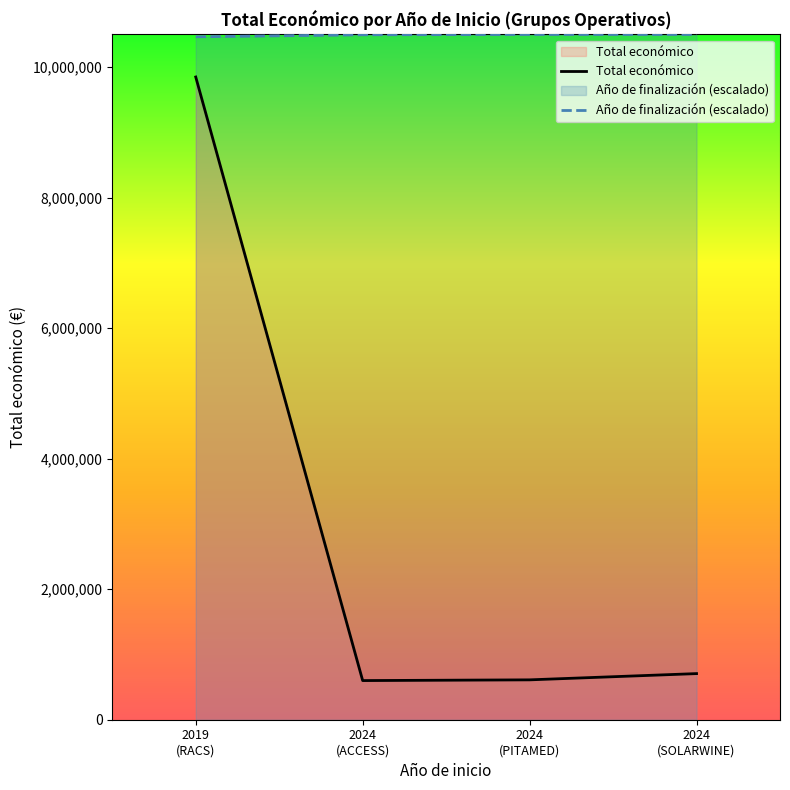

Is it true that the value at 2019 is 9847932?

True